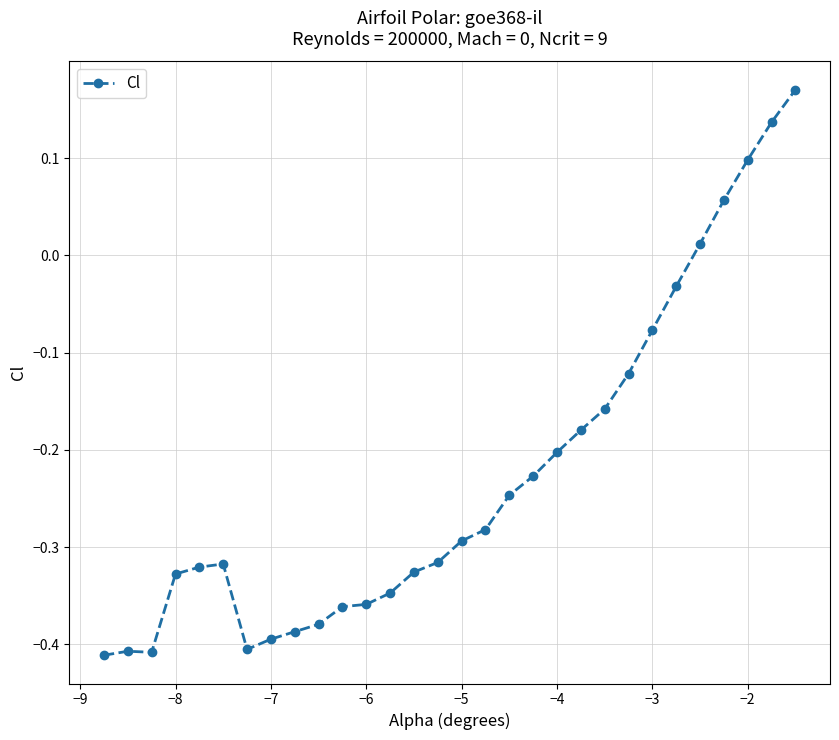

What is the sum of all values?

-6.8